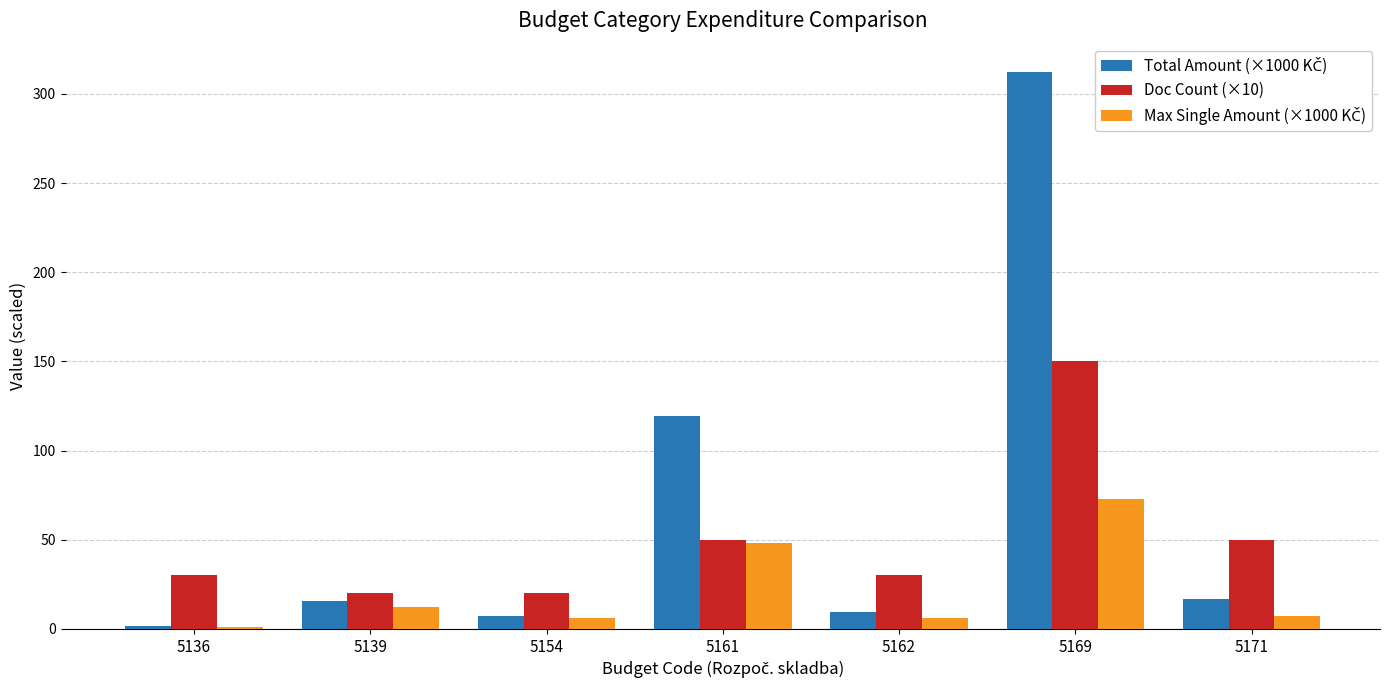

The Doc Count (×10) series shows 14.8 at 5171. True or false?

False